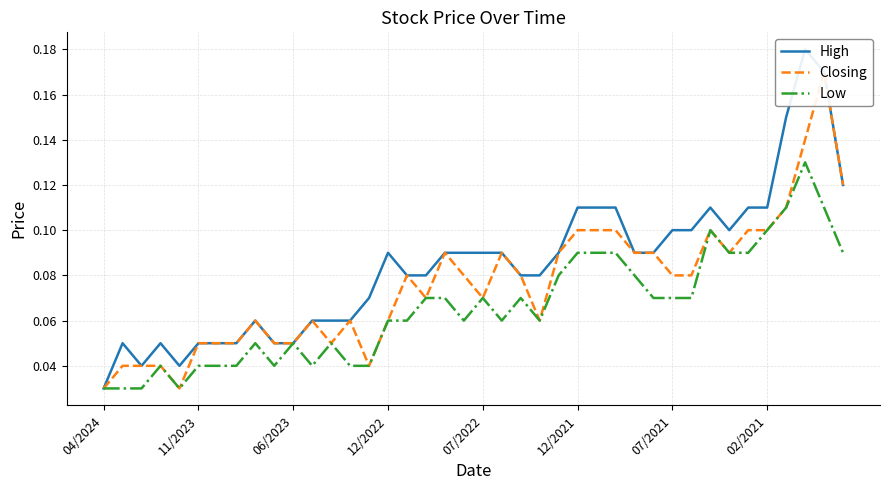

Reading right to left, transcribe all the data shown in this chart.

High: 0.1	0.2	0.2	0.1	0.1	0.1	0.1	0.1	0.1	0.1	0.1	0.1	0.1	0.1	0.1	0.1	0.1	0.1	0.1	0.1	0.1	0.1	0.1	0.1	0.1	0.1	0.1	0.1	0.1	0.1	0.1	0.1	0.1	0.1	0.1	0.0	0.1	0.0	0.1	0.0
Closing: 0.1	0.2	0.1	0.1	0.1	0.1	0.1	0.1	0.1	0.1	0.1	0.1	0.1	0.1	0.1	0.1	0.1	0.1	0.1	0.1	0.1	0.1	0.1	0.1	0.1	0.0	0.1	0.1	0.1	0.1	0.1	0.1	0.1	0.1	0.1	0.0	0.0	0.0	0.0	0.0
Low: 0.1	0.1	0.1	0.1	0.1	0.1	0.1	0.1	0.1	0.1	0.1	0.1	0.1	0.1	0.1	0.1	0.1	0.1	0.1	0.1	0.1	0.1	0.1	0.1	0.1	0.0	0.0	0.1	0.0	0.1	0.0	0.1	0.0	0.0	0.0	0.0	0.0	0.0	0.0	0.0